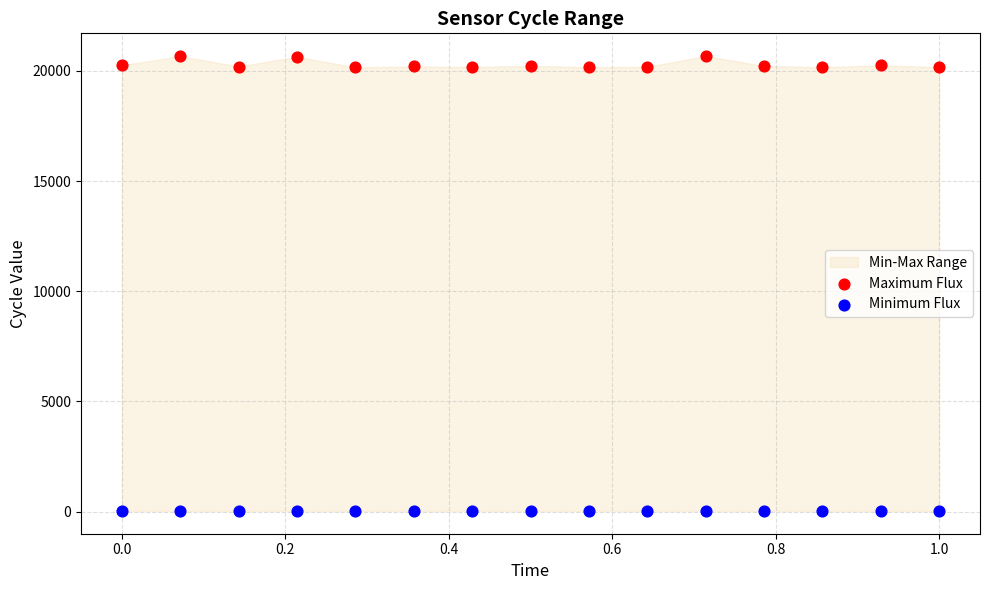

Which series reaches the minimum Y coordinate?

Minimum Flux